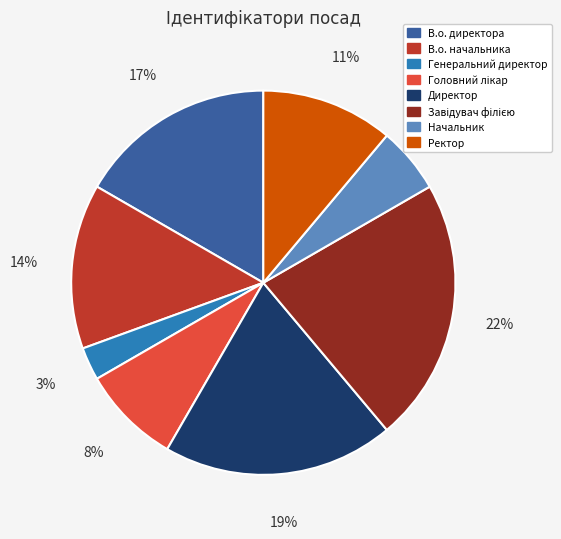

Is there any slice that represents more than half of the pie?

No